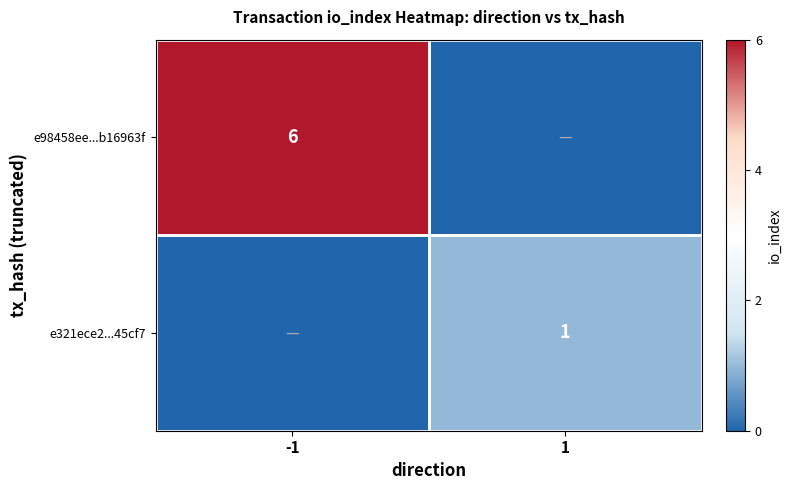

The e321ece2...45cf7 series shows 0 at 1. True or false?

False